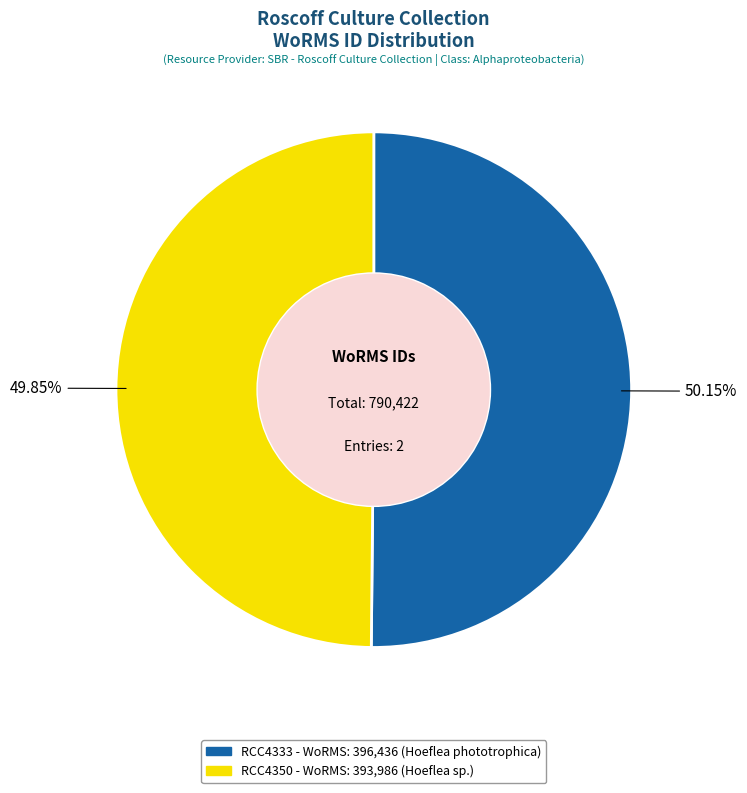

To the nearest percent, what percentage of the pie is RCC4333?

50%